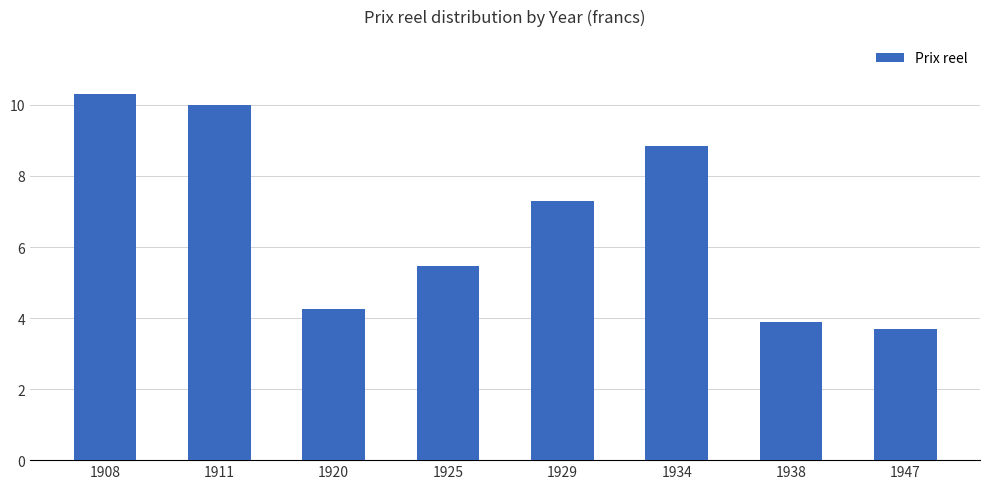

Which has a higher value, 1938 or 1908?

1908